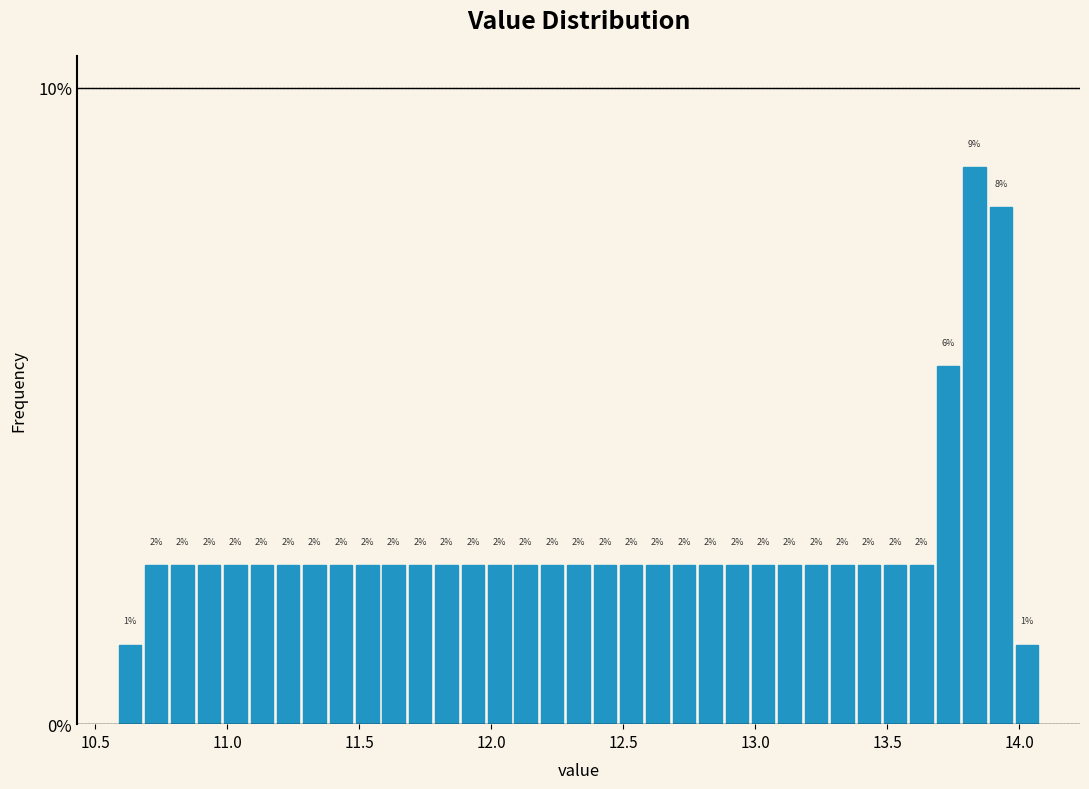

Around what value on the x-axis is the tallest bar? Give the approximate position of its centre, as read against the axis.

13.85